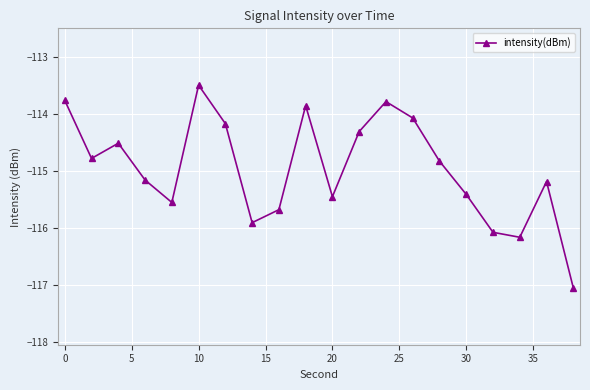

How many values are below -114?

16